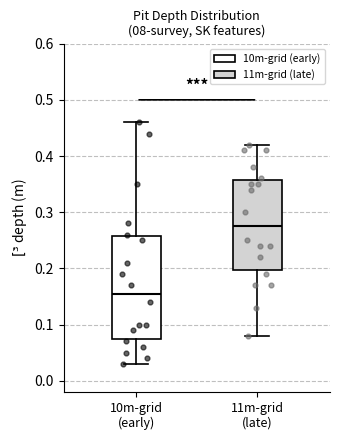

Which box has the lowest median line?

10m-grid (early)